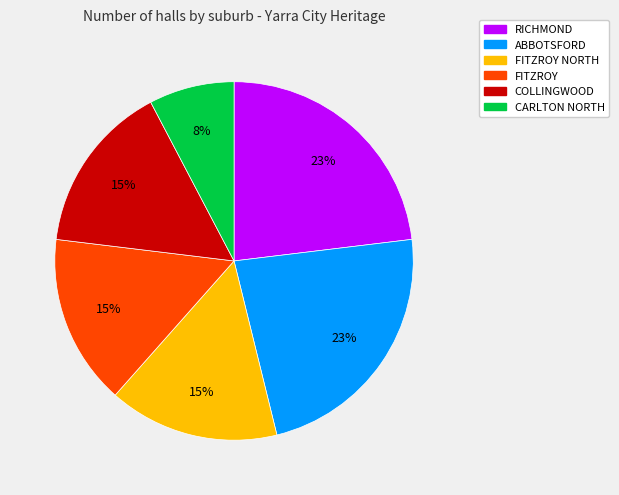

What percentage is the CARLTON NORTH slice, to the nearest percent?

8%